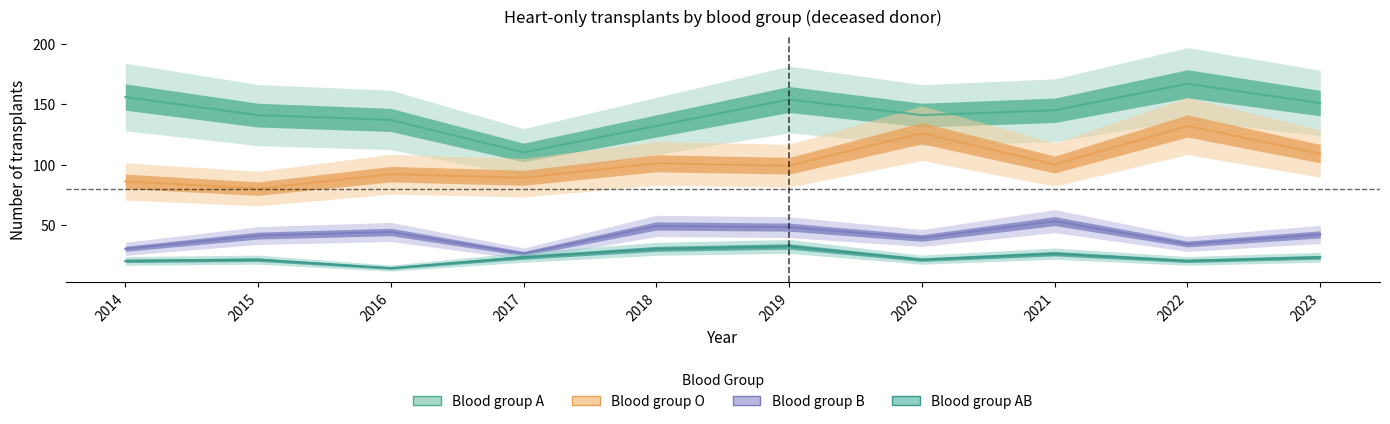

How many lines are shown in the chart?

4